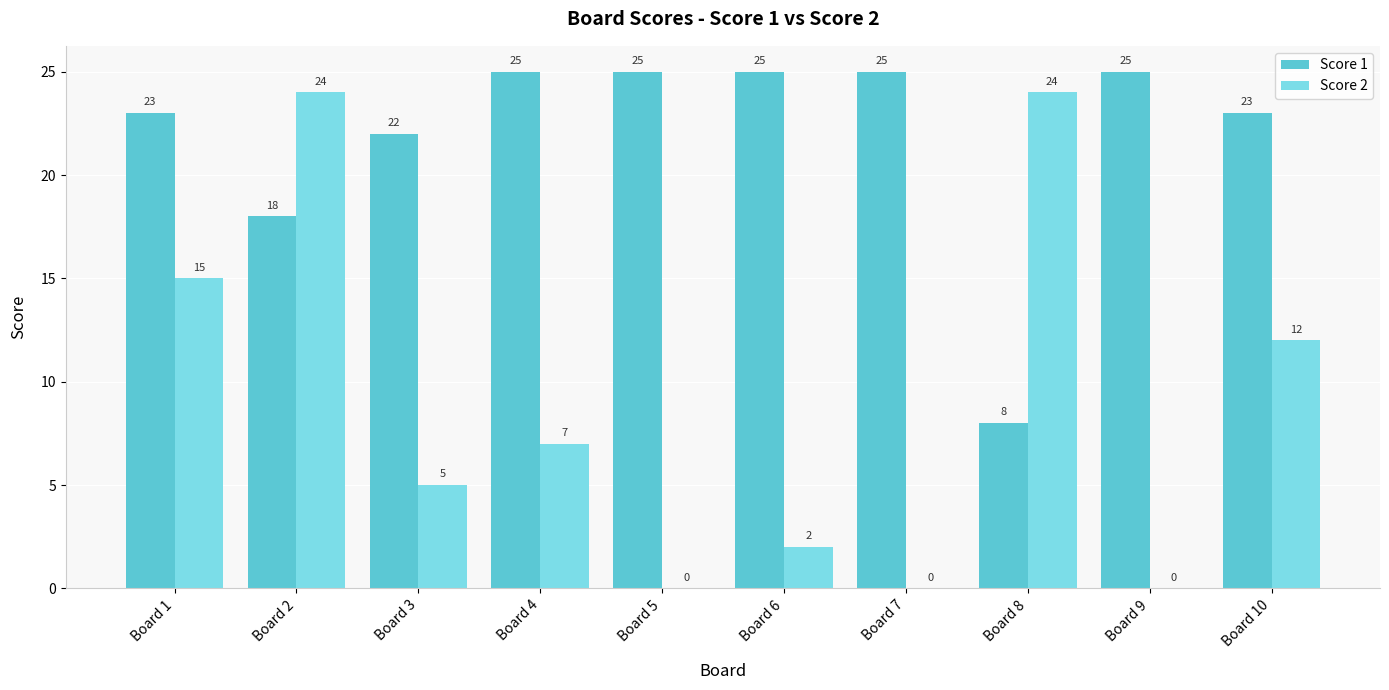

Are the bars horizontal?

No